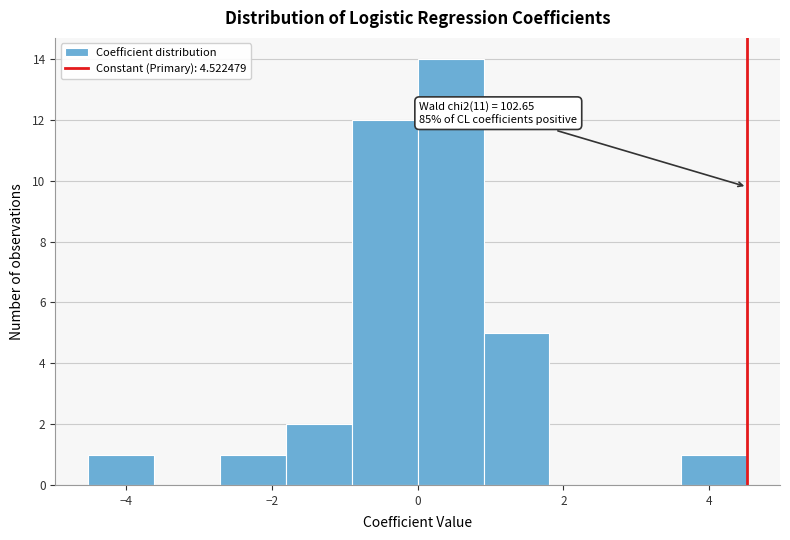

Over which range of the x-axis is the bar tallest?

0.0 to 1.0